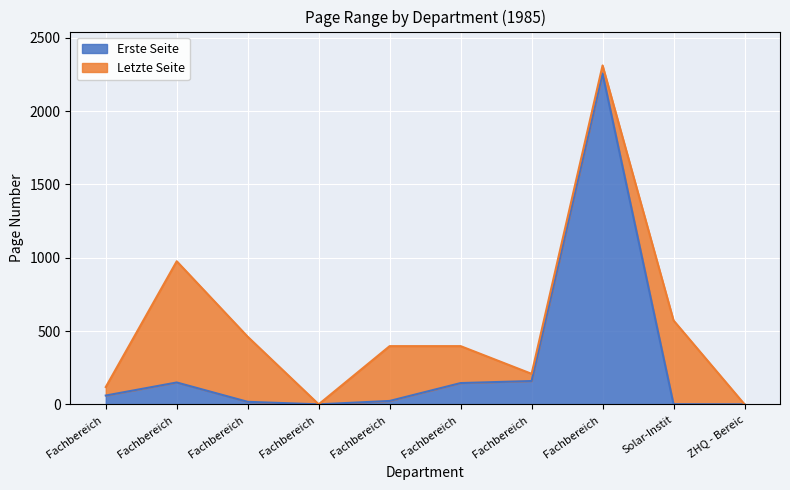

Which series has the widest spread of values?

Letzte Seite